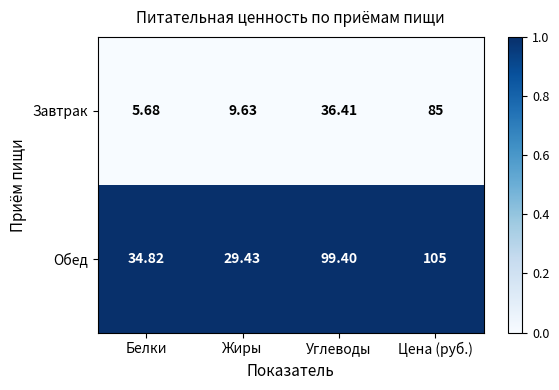

Rank the series at Жиры from lowest to highest value.

Завтрак, Обед